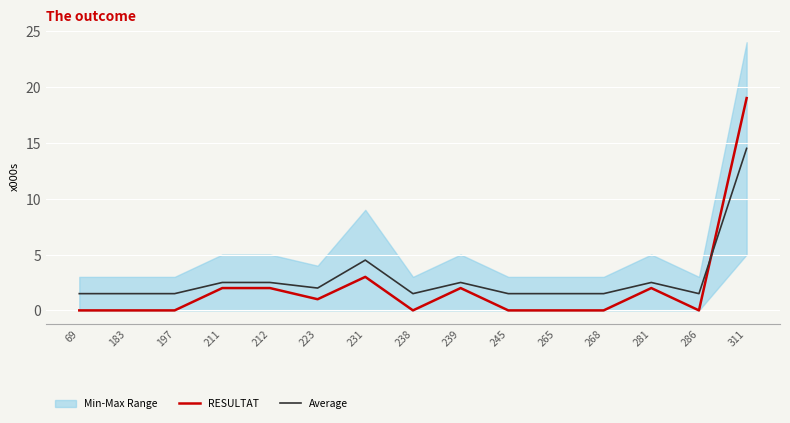

What is the value of the Average point at the 15th from the left?

14.5